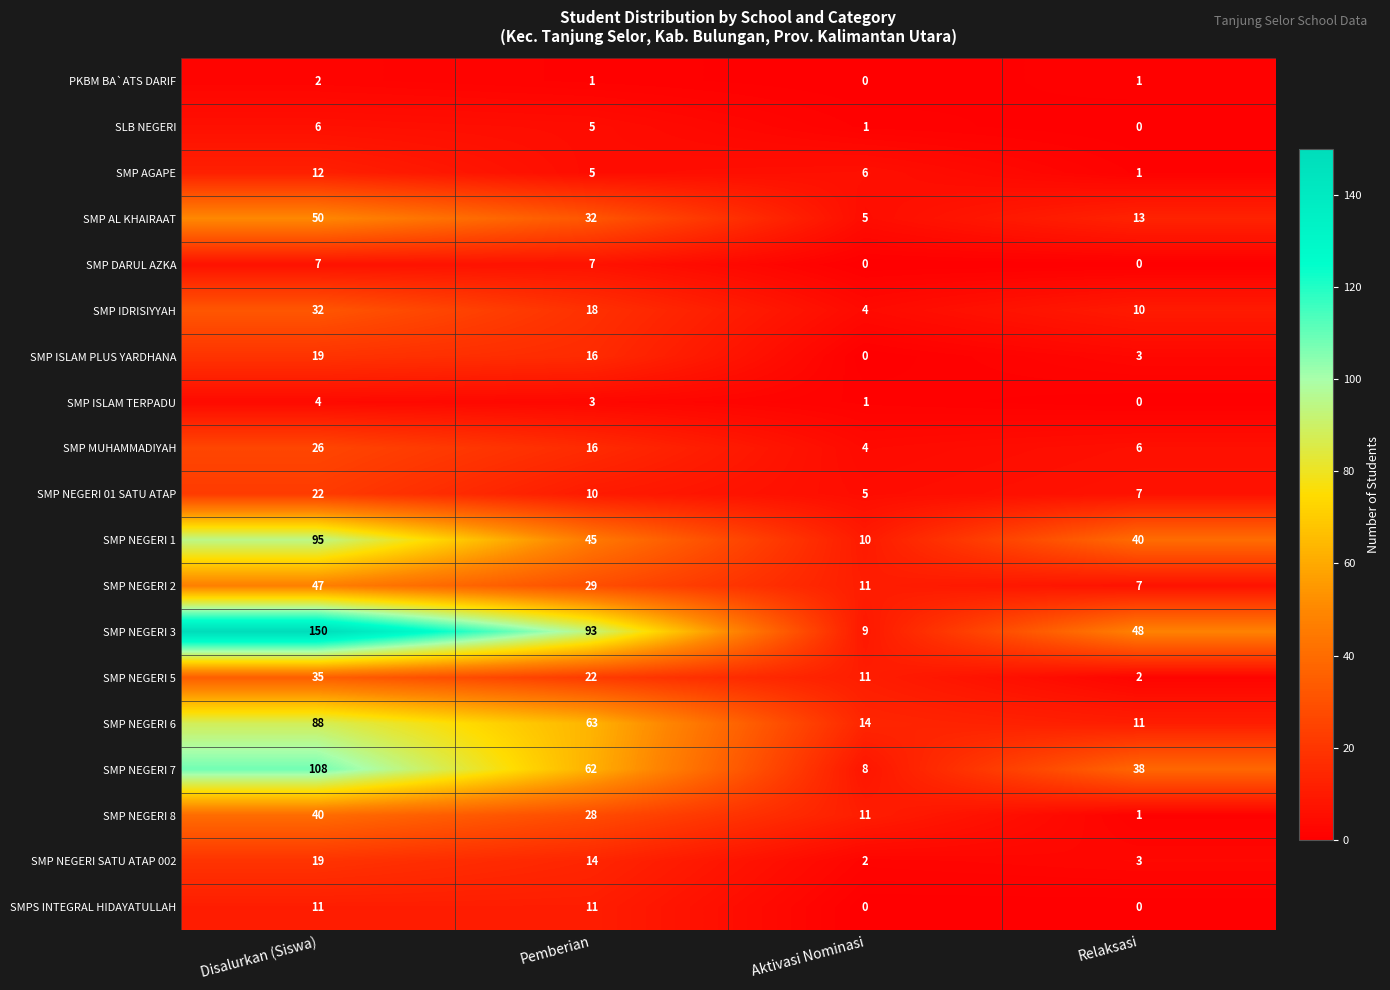

How many categories are shown in the chart?

4